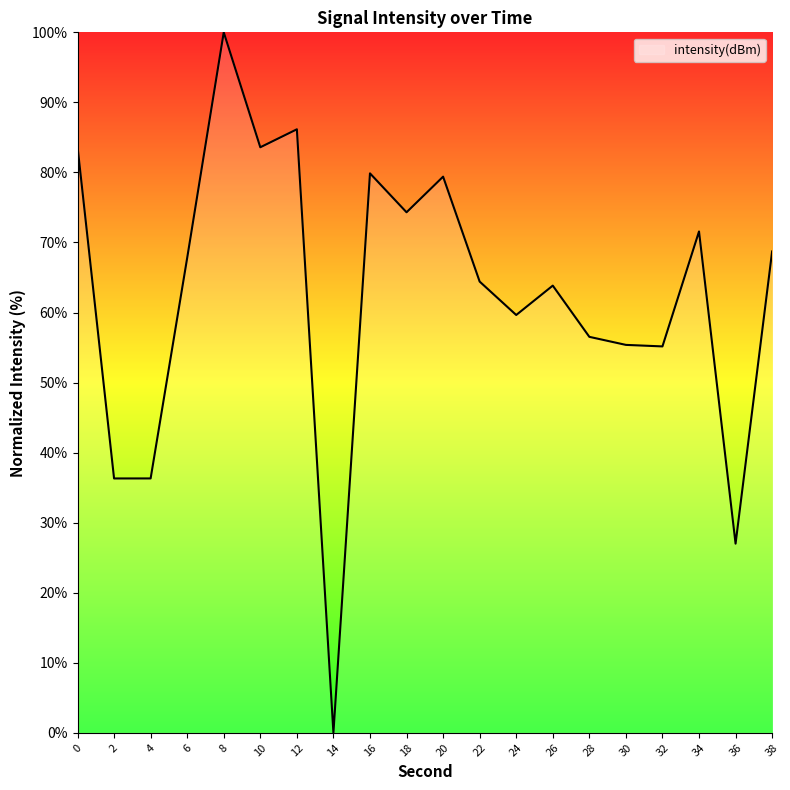

True or false: the data shows 20.1 at 20.

False